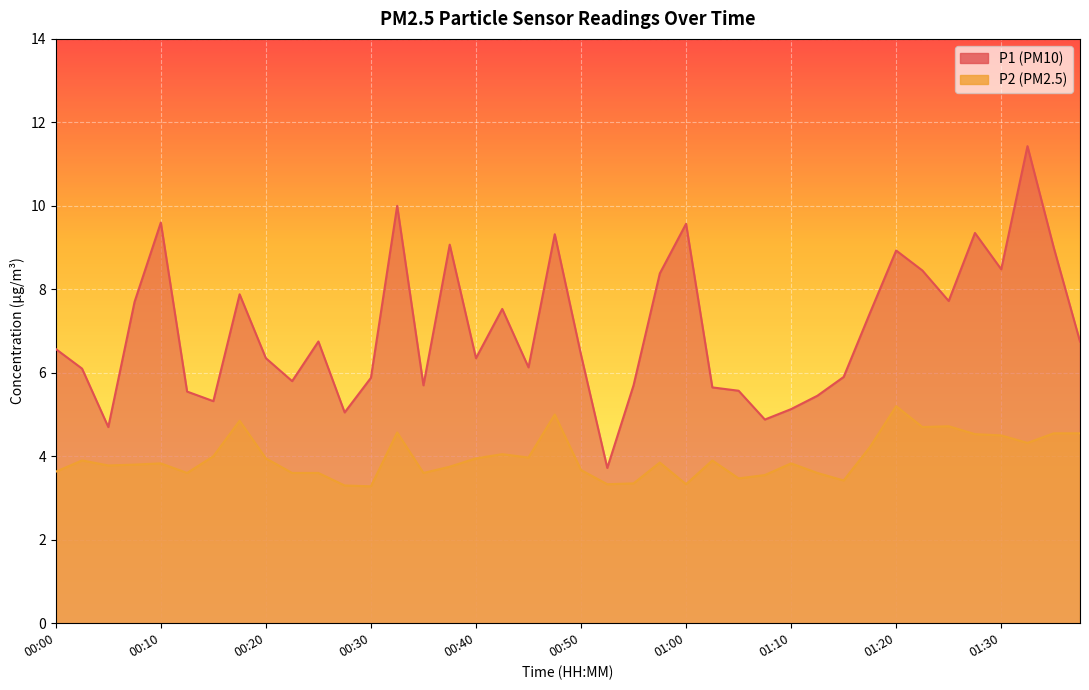

Reading left to right, list all the values displayed in this chart.

P1: 6.6	6.1	4.7	7.7	9.6	5.5	5.3	7.9	6.3	5.8	6.8	5.0	5.9	10.0	5.7	9.1	6.3	7.5	6.1	9.3	6.4	3.7	5.7	8.4	9.6	5.7	5.6	4.9	5.1	5.5	5.9	7.4	8.9	8.4	7.7	9.3	8.5	11.4	9.0	6.8
P2: 3.6	3.9	3.8	3.8	3.8	3.6	4.0	4.8	4.0	3.6	3.6	3.3	3.3	4.6	3.6	3.8	4.0	4.0	4.0	5.0	3.7	3.3	3.4	3.9	3.3	3.9	3.5	3.5	3.8	3.6	3.4	4.2	5.2	4.7	4.7	4.5	4.5	4.3	4.5	4.5